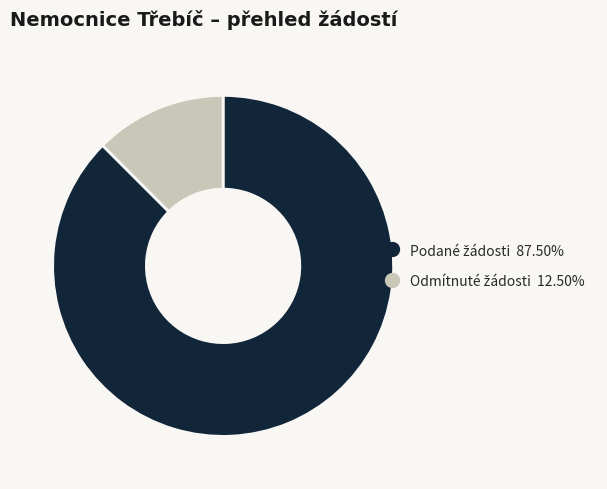

Does any single category account for the majority?

Yes